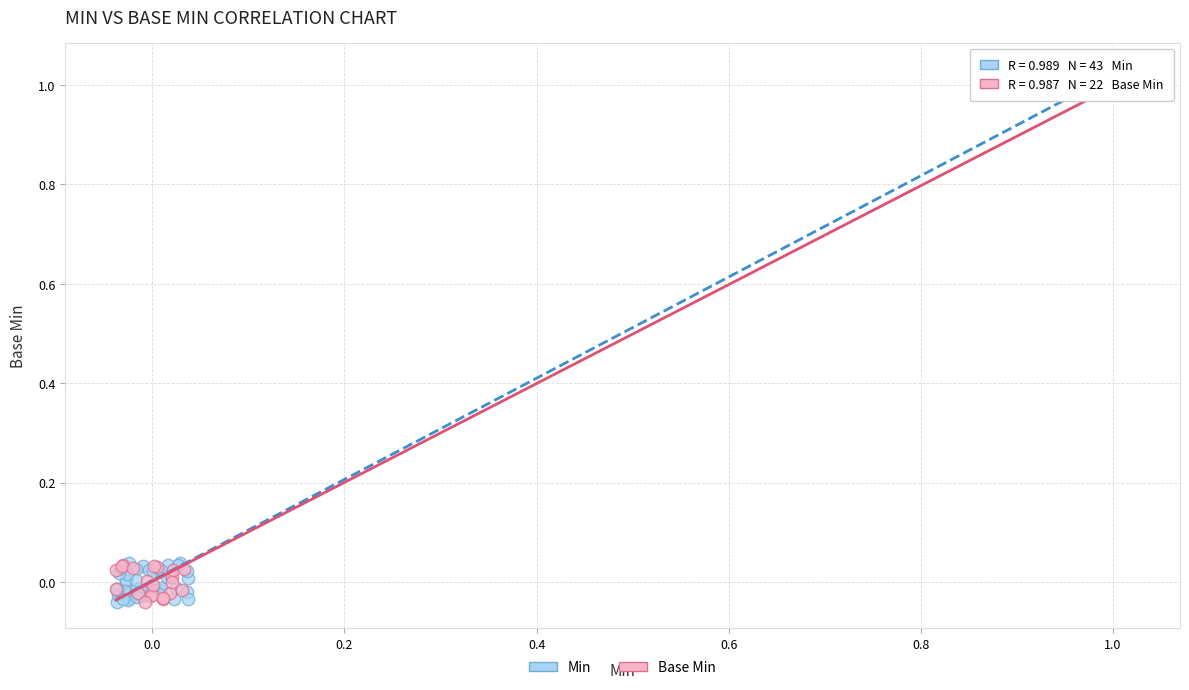

What are all the series names shown in the legend?

Min, Base Min